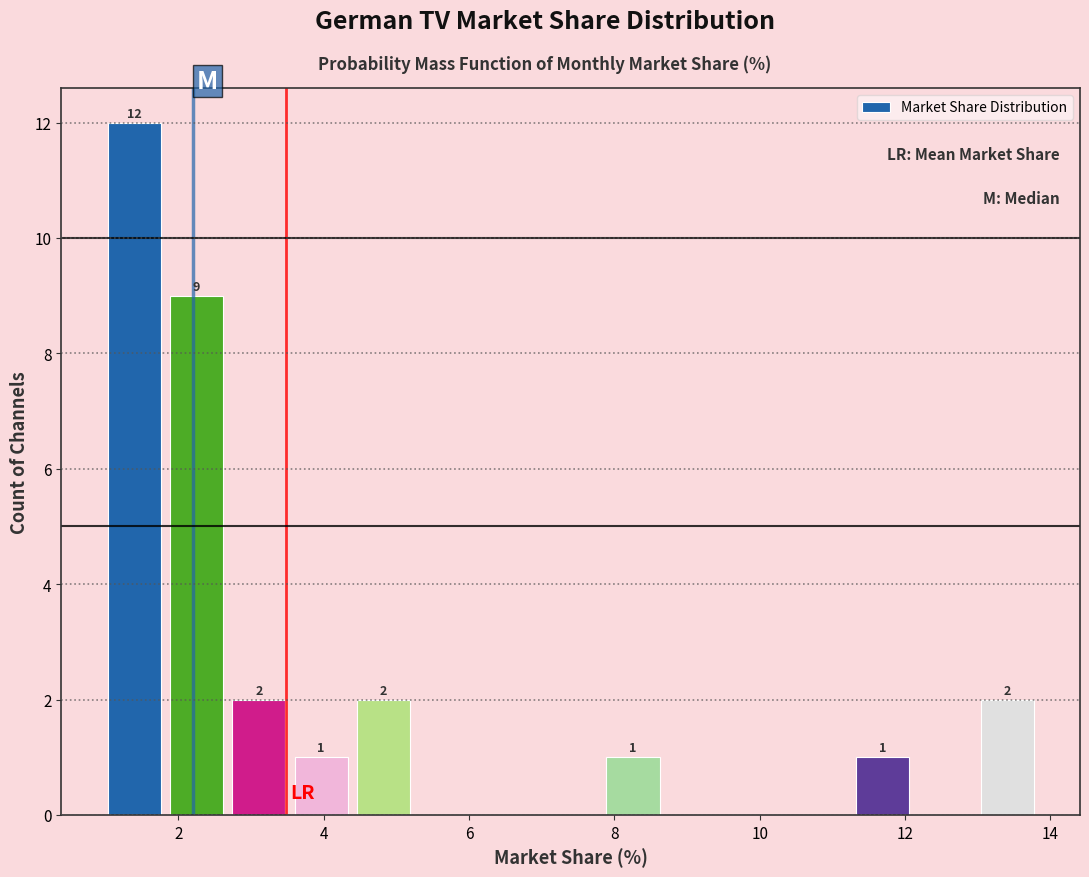

Over which range of the x-axis is the bar tallest?

1.0 to 1.8